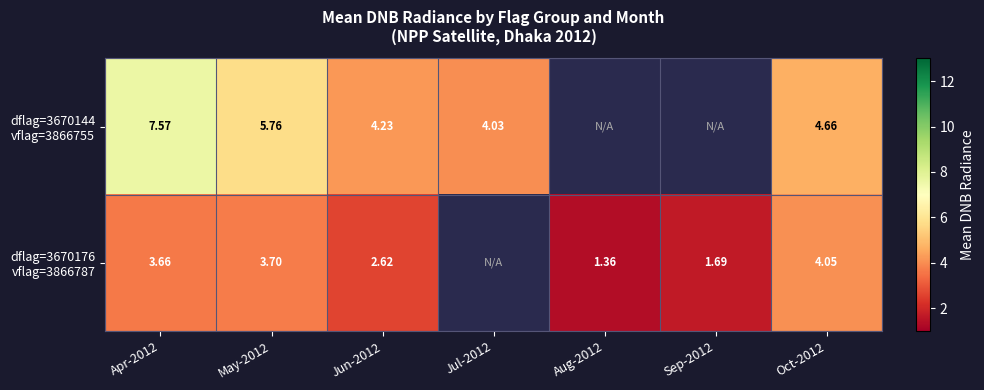

Rank the series by their maximum value, from highest to lowest.

dflag=3670144 vflag=3866755, dflag=3670176 vflag=3866787